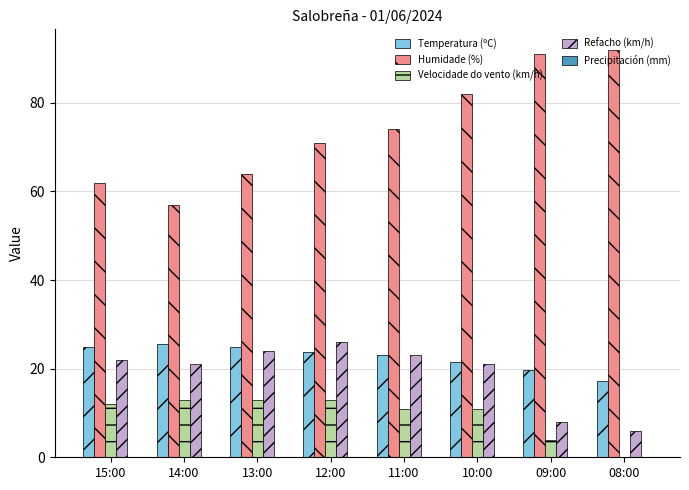

The value of Humidade (%) at 10:00 is 54.8. True or false?

False